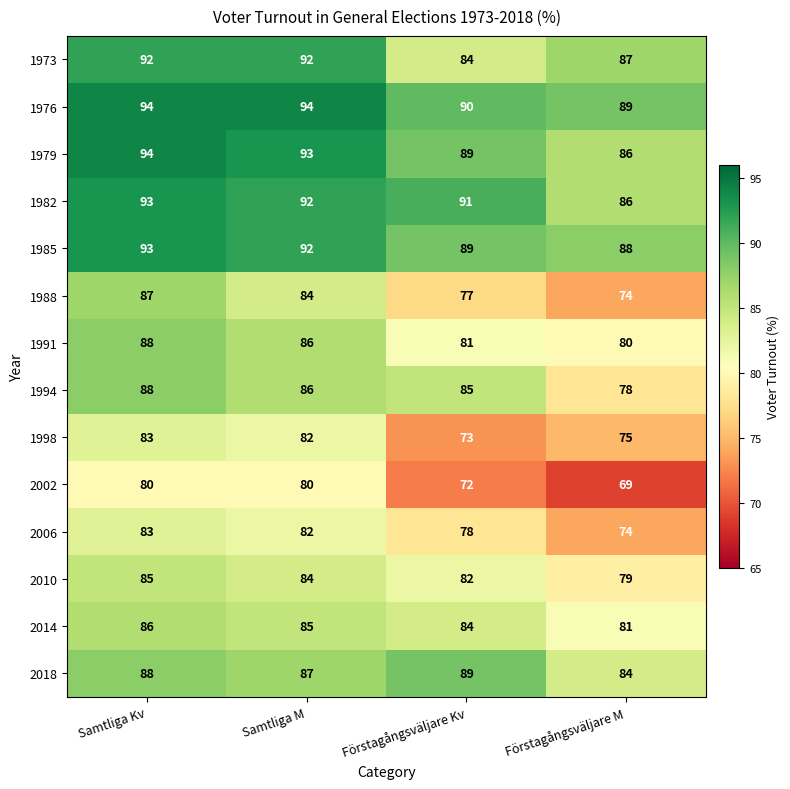

At how many categories does at least one series exceed 69?

4